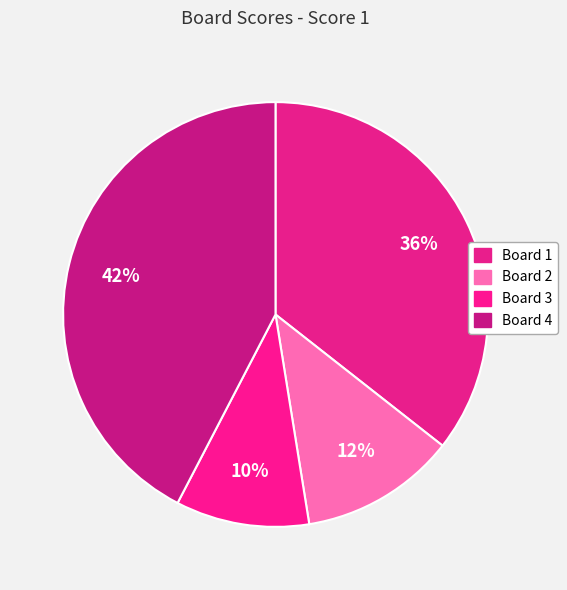

Which category has the smallest portion of the pie?

Board 3